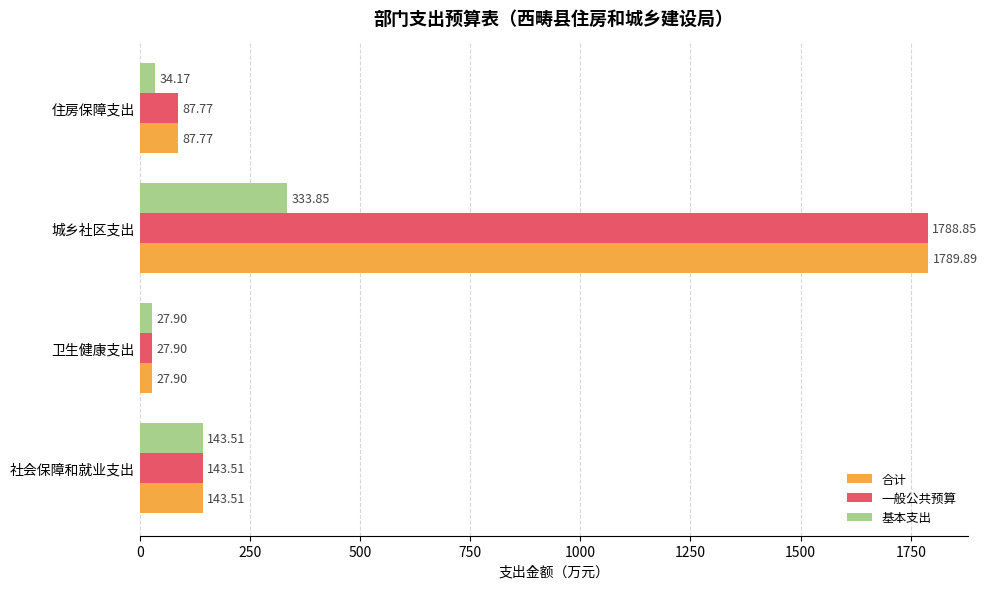

Which category has the lowest value across all series?

卫生健康支出